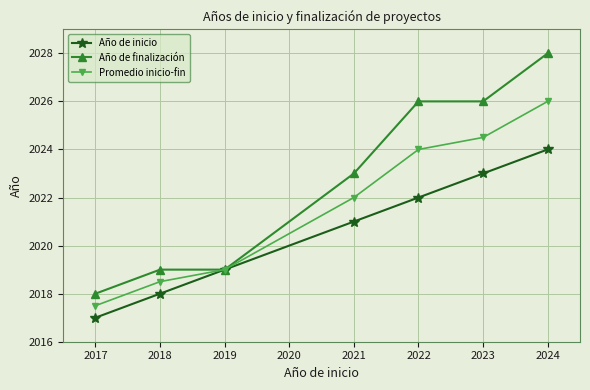

How many Año de finalización values are between 2019 and 2026?

5